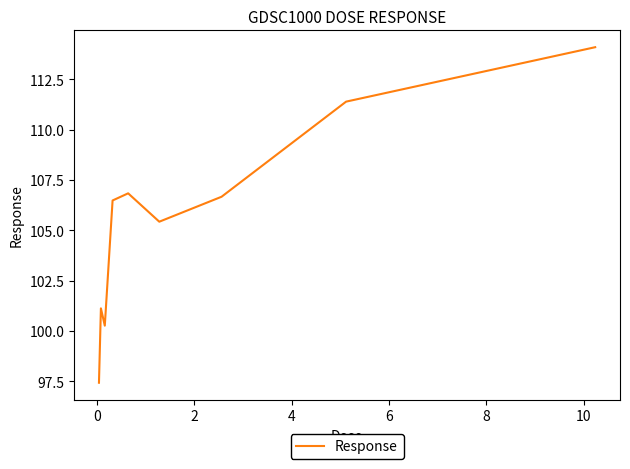

What is the difference between the maximum and minimum values?

16.7